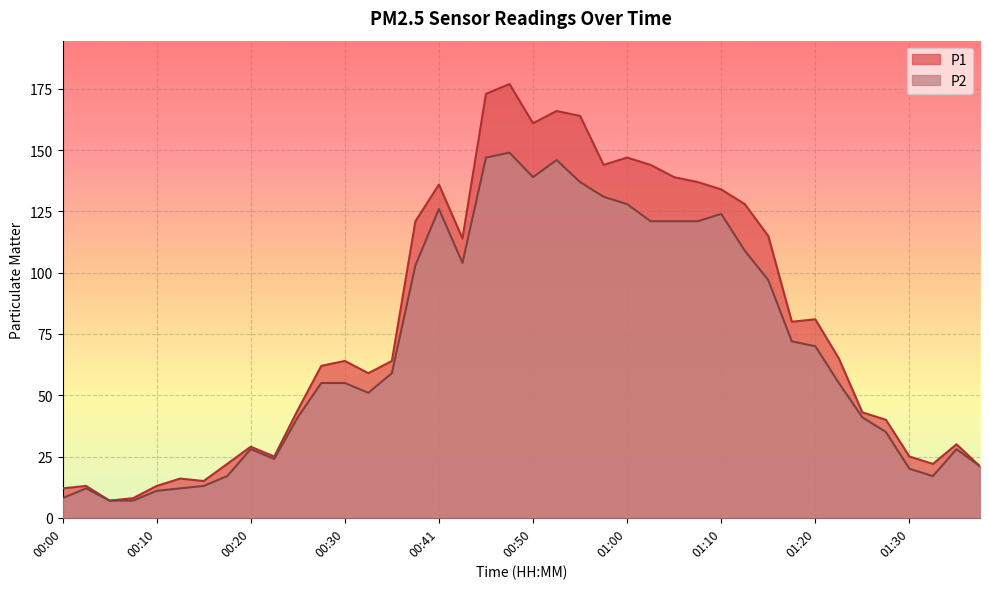

At how many categories does at least one series exceed 76?

18